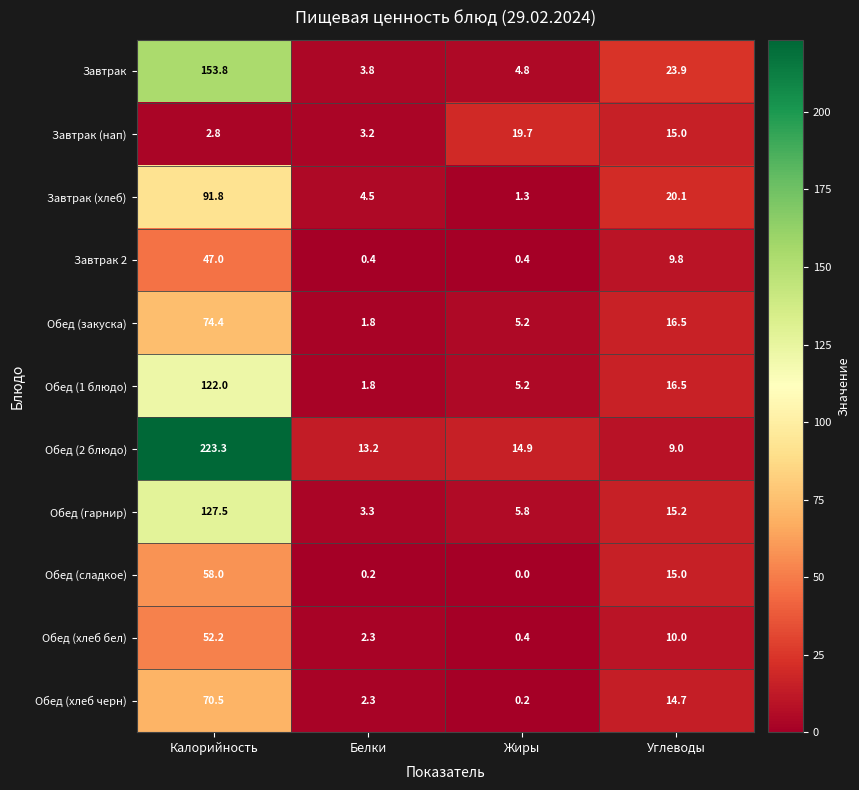

Which series changed the most between Калорийность and Углеводы?

Обед (2 блюдо)